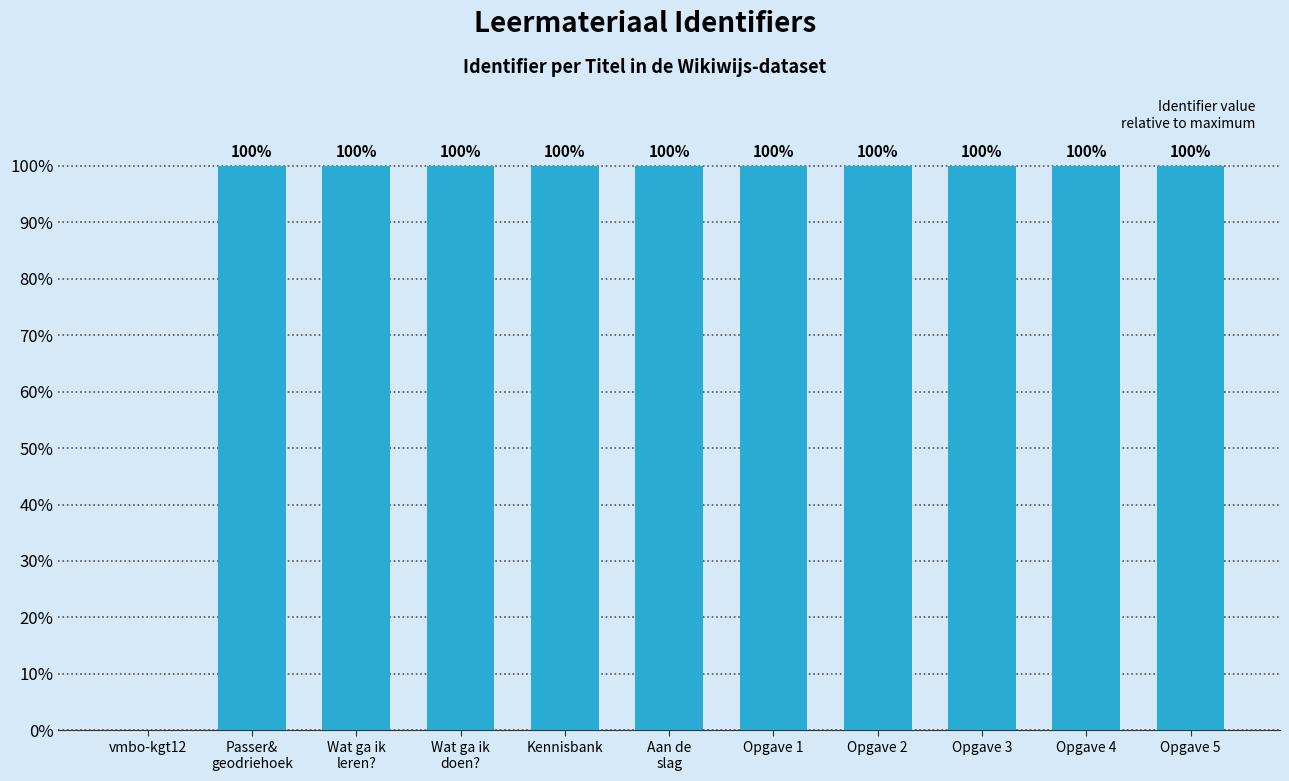

What is the approximate value at Kennisbank?

100.0